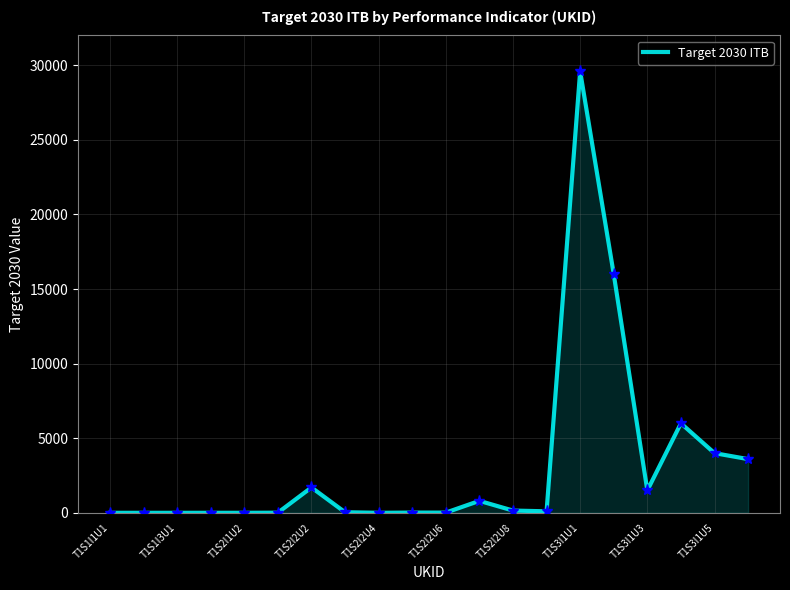

What is the difference between the maximum and minimum values?

29599.9